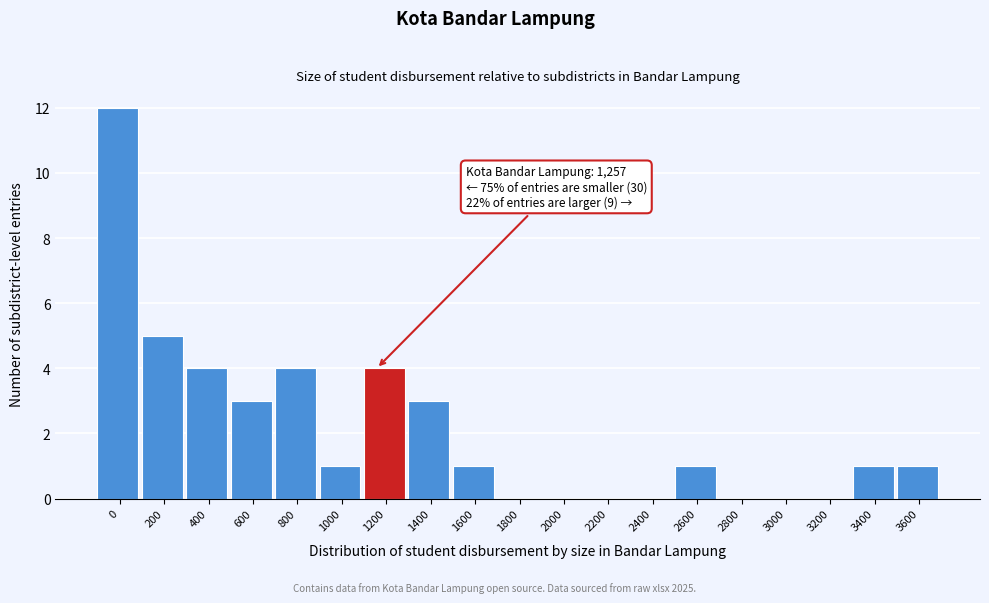

Reading right to left, what are all the values shown in this chart?

3600=1	3400=1	3200=0	3000=0	2800=0	2600=1	2400=0	2200=0	2000=0	1800=0	1600=1	1400=3	1200=4	1000=1	800=4	600=3	400=4	200=5	0=12